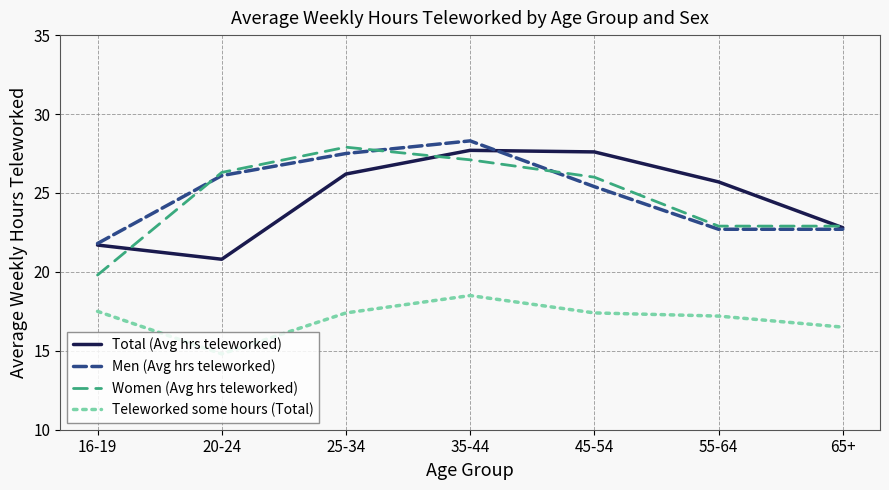

True or false: Teleworked some hours (Total) and Total (Avg hrs teleworked) cross at least once.

False